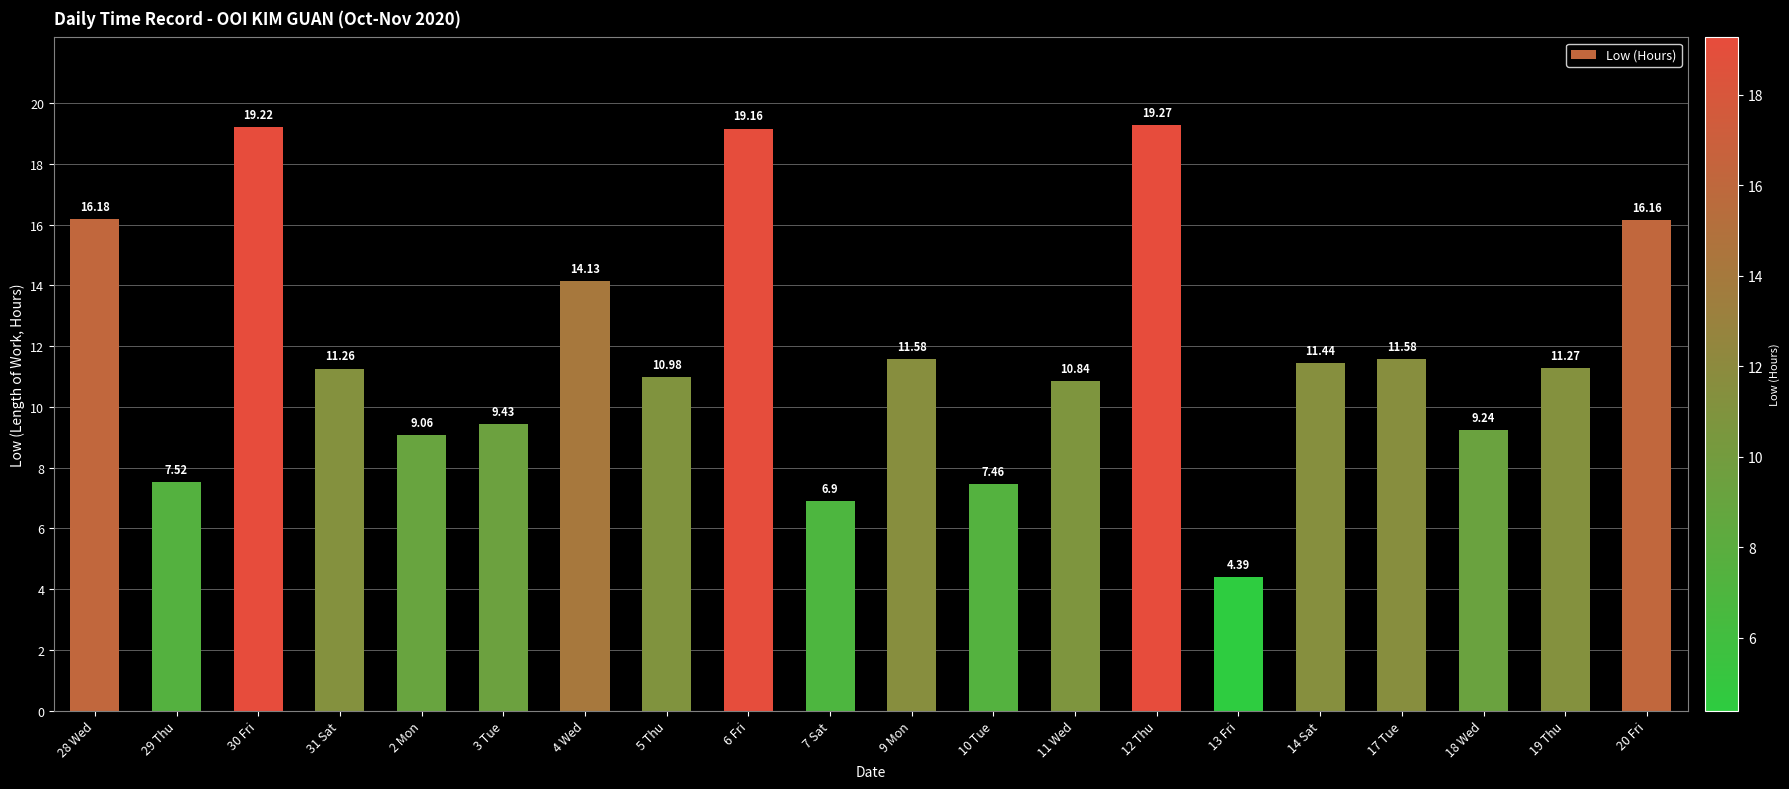

What is the difference between the values at 3 Tue and 2 Mon?

0.4